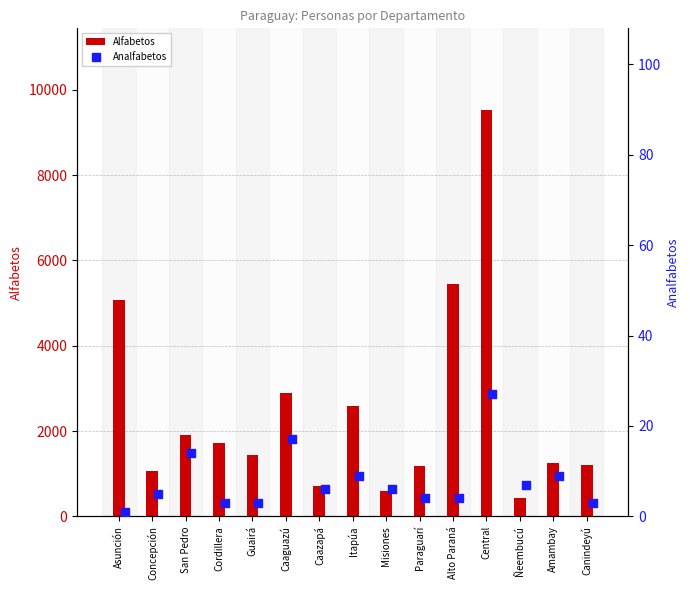

Which series reaches the maximum Y coordinate?

Alfabetos